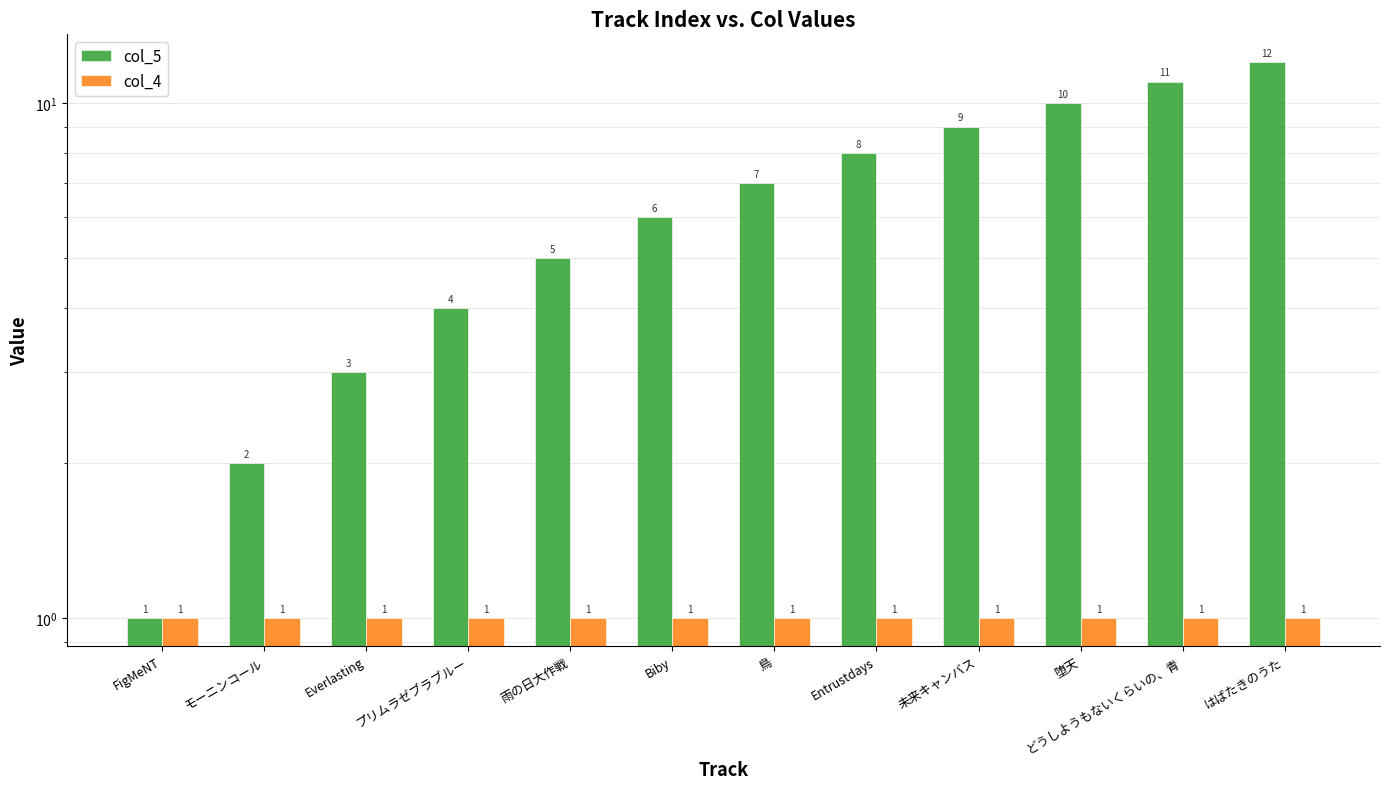

What is the smallest value displayed?

1